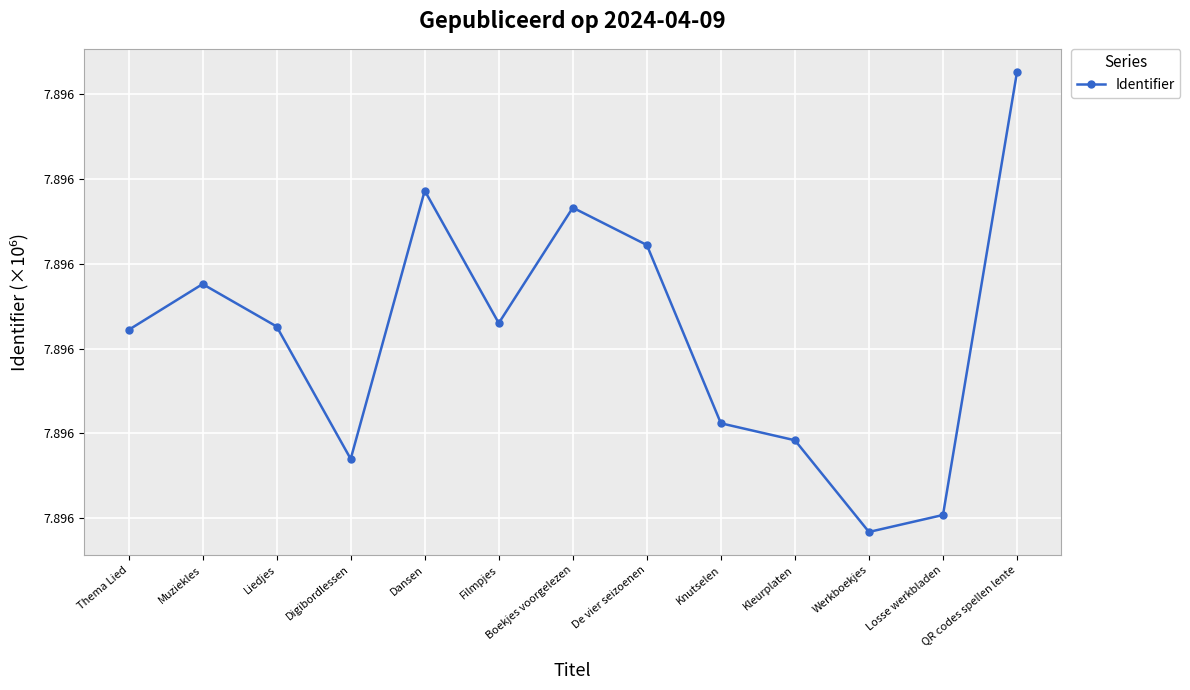

What is the label of the 13th point from the right?

Thema Lied